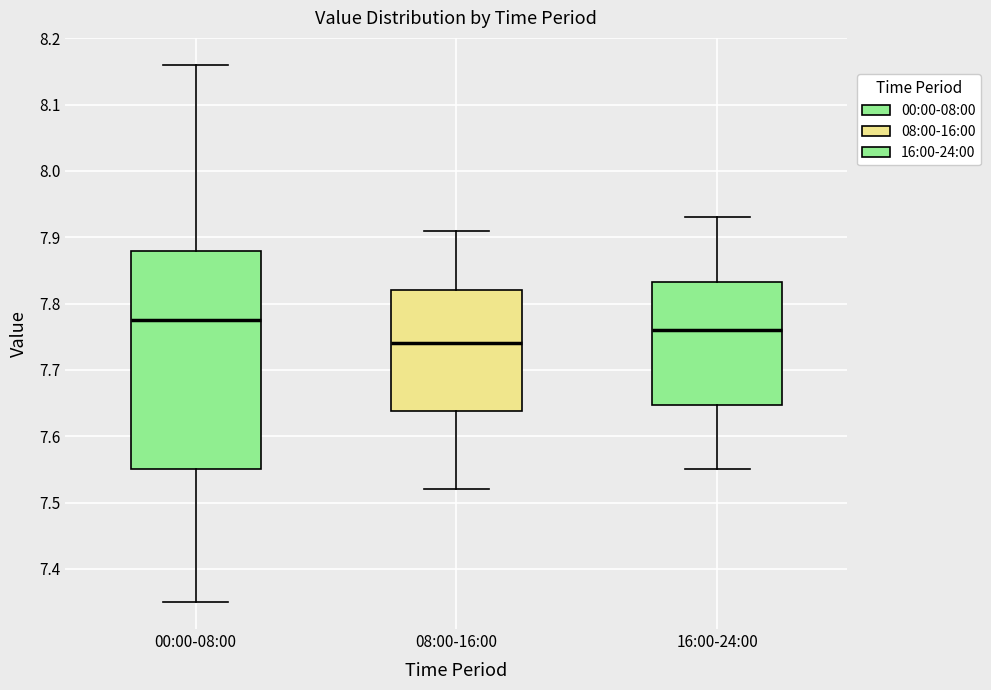

Reading left to right, transcribe this box plot: for each box, give where its median line is, the range the box spans, and where its two whiskers end, as read against the y-axis. The values are not printed on the chart, so give them approximately, as read against the axis.

00:00-08:00: median 7.78, box 7.55 to 7.88, whiskers 7.35 to 8.16
08:00-16:00: median 7.74, box 7.64 to 7.82, whiskers 7.52 to 7.91
16:00-24:00: median 7.76, box 7.65 to 7.83, whiskers 7.55 to 7.93